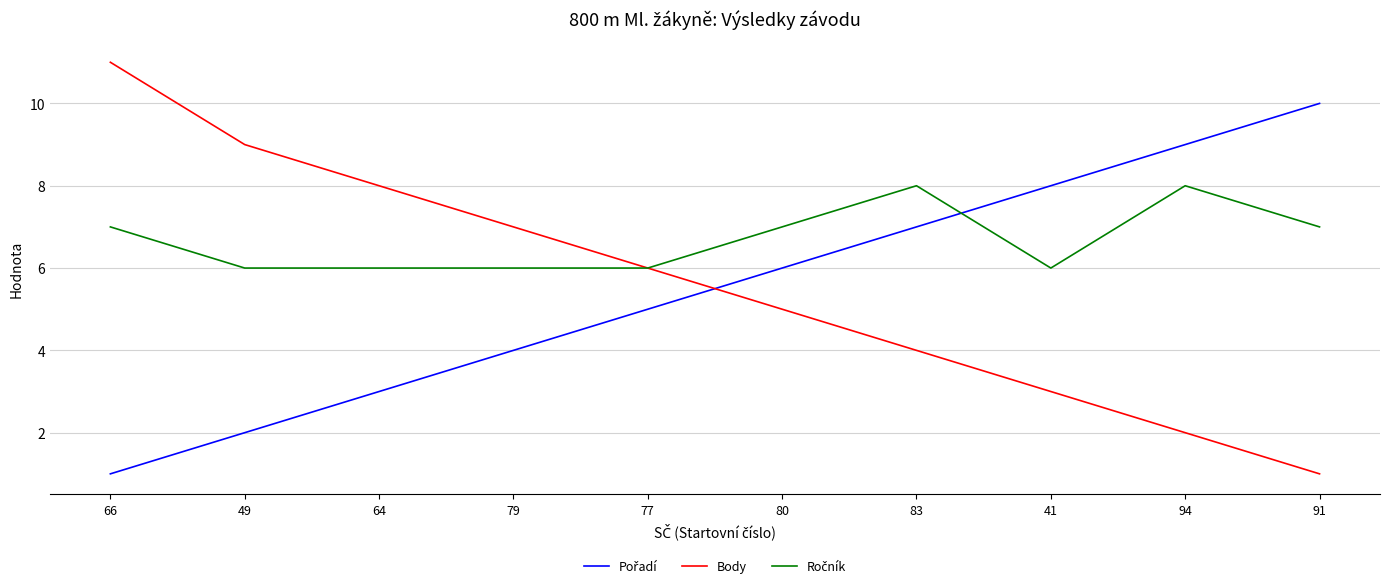

What position from the left is 79?

4